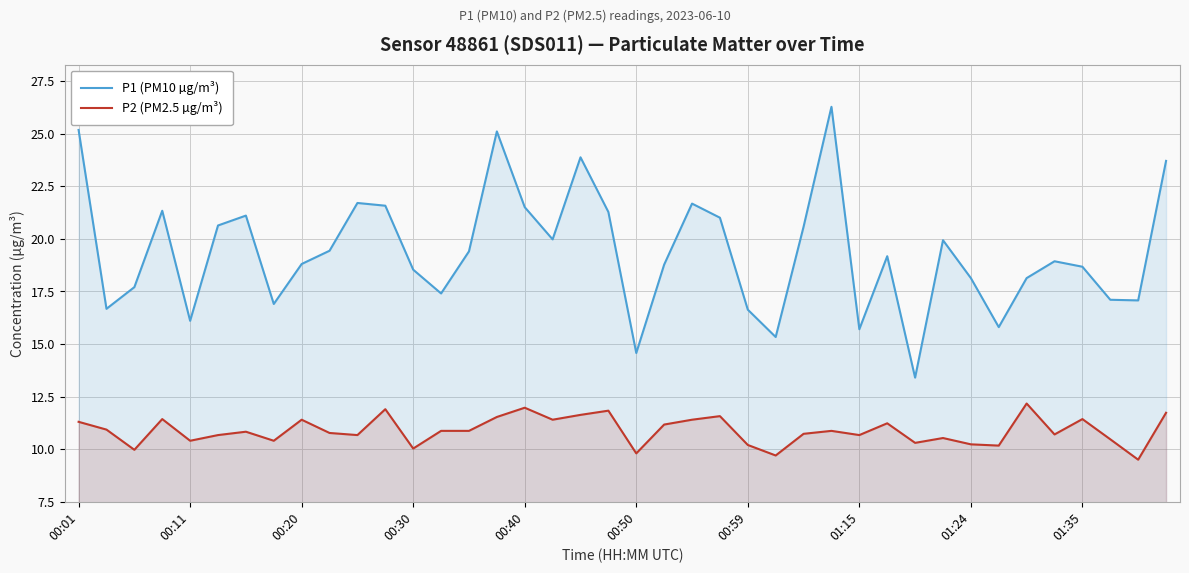

True or false: P1 (PM10 µg/m³) and P2 (PM2.5 µg/m³) intersect in this chart.

False